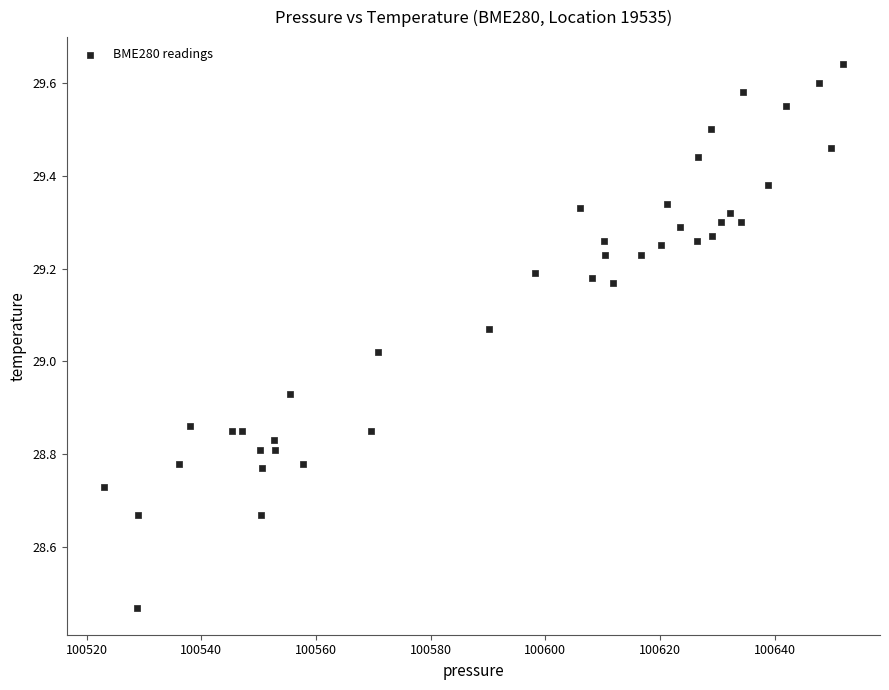

What is the range of Y values (max minus min)?

1.2